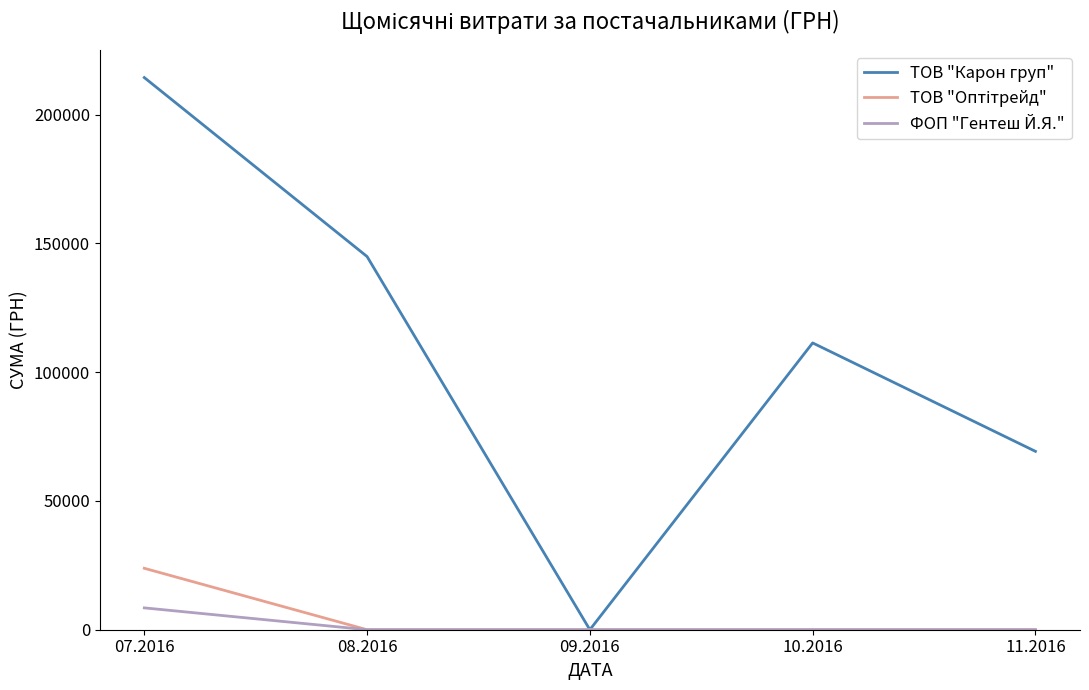

What is the maximum value shown in the chart?

214373.3